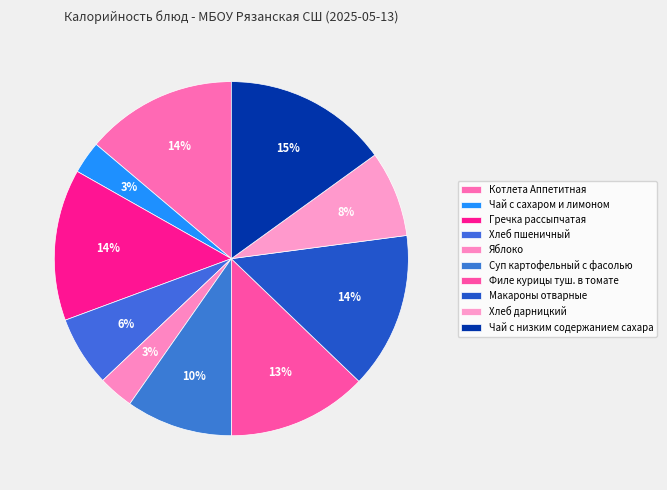

The Макароны отварные slice represents 20% of the pie. True or false?

False